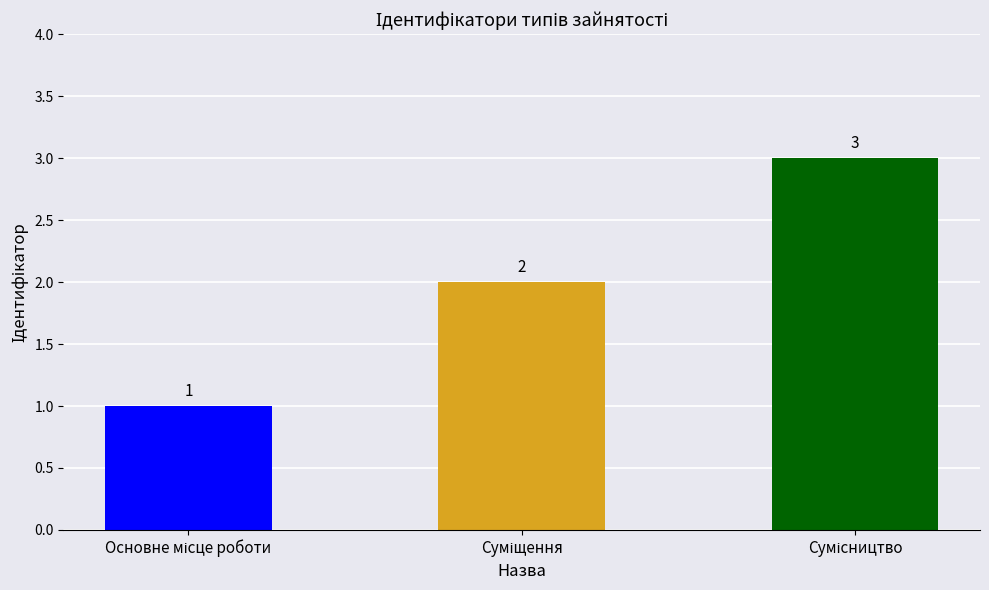

What is the value of the 2nd bar from the left?

2